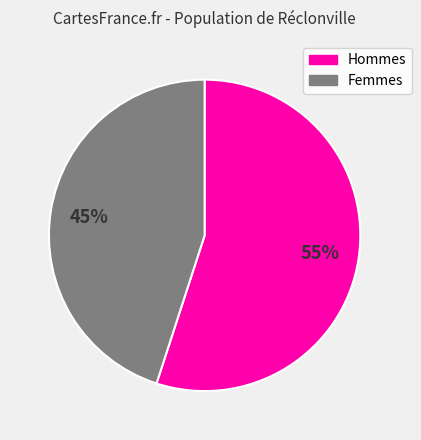

Approximately how many times larger is the value at Femmes compared to Hommes?

0.8